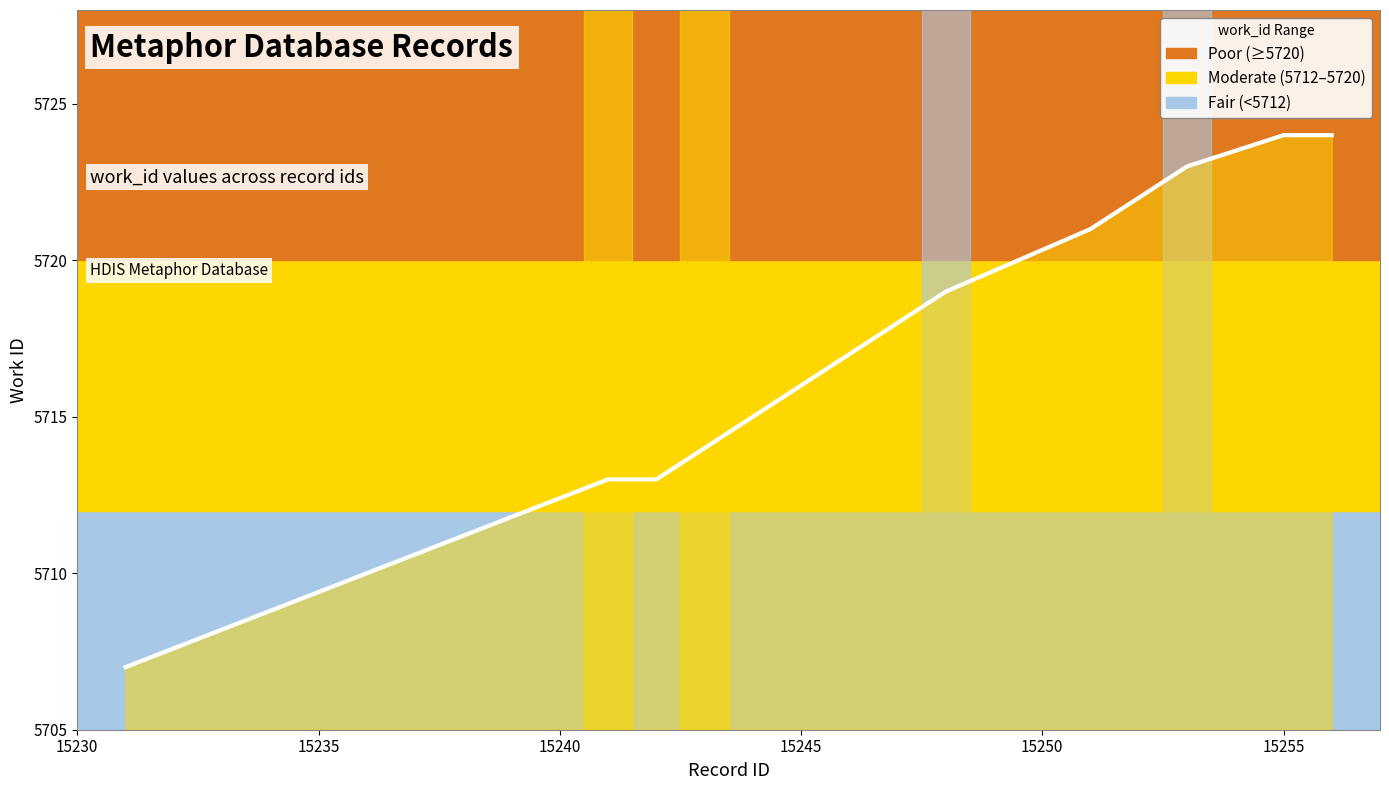

Reading right to left, transcribe all the data shown in this chart.

5724	5724	5723	5721	5719	5717	5714	5713	5713	5707